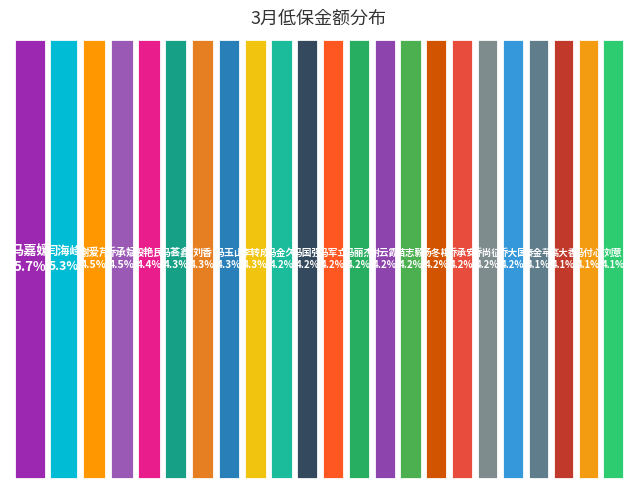

Between 苗志毅 and 汤冬梅, which is larger?

苗志毅